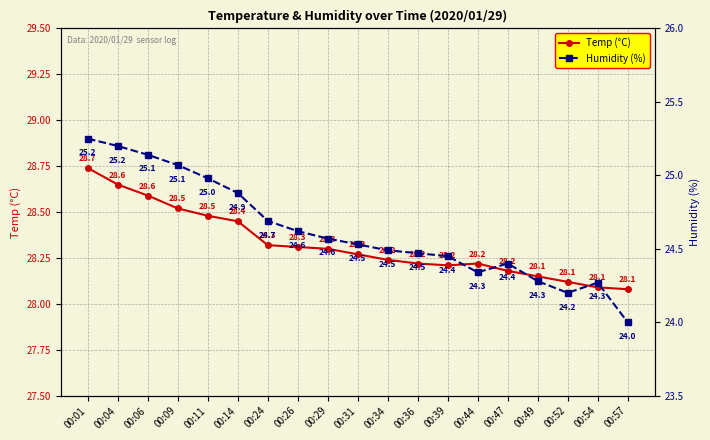

Which has a higher value, 00:11 or 00:36?

00:11